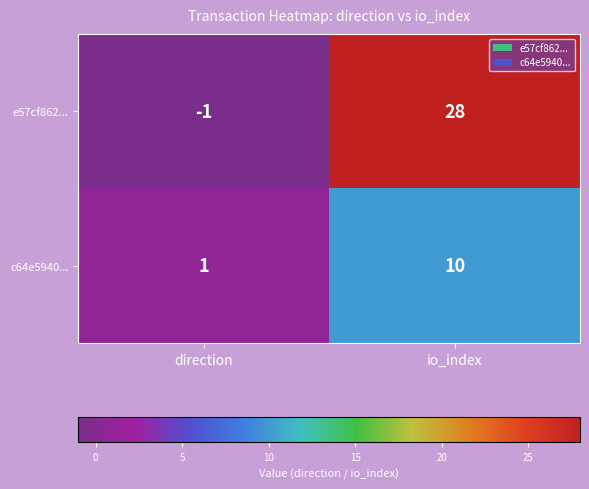

Where is c64e5940... nearest to the value 5?

direction